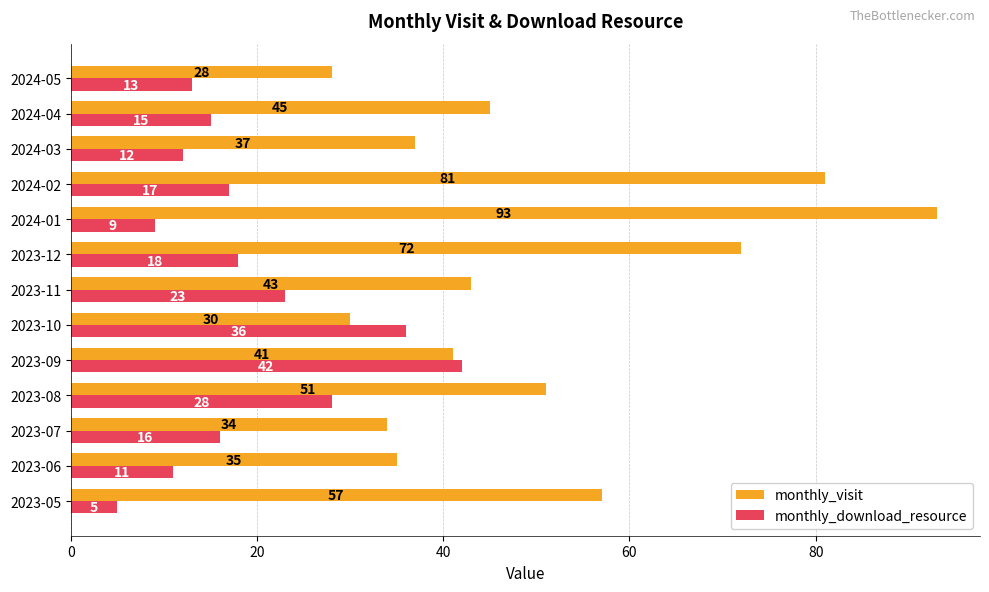

At which category is the sum across all series the highest?

2024-01